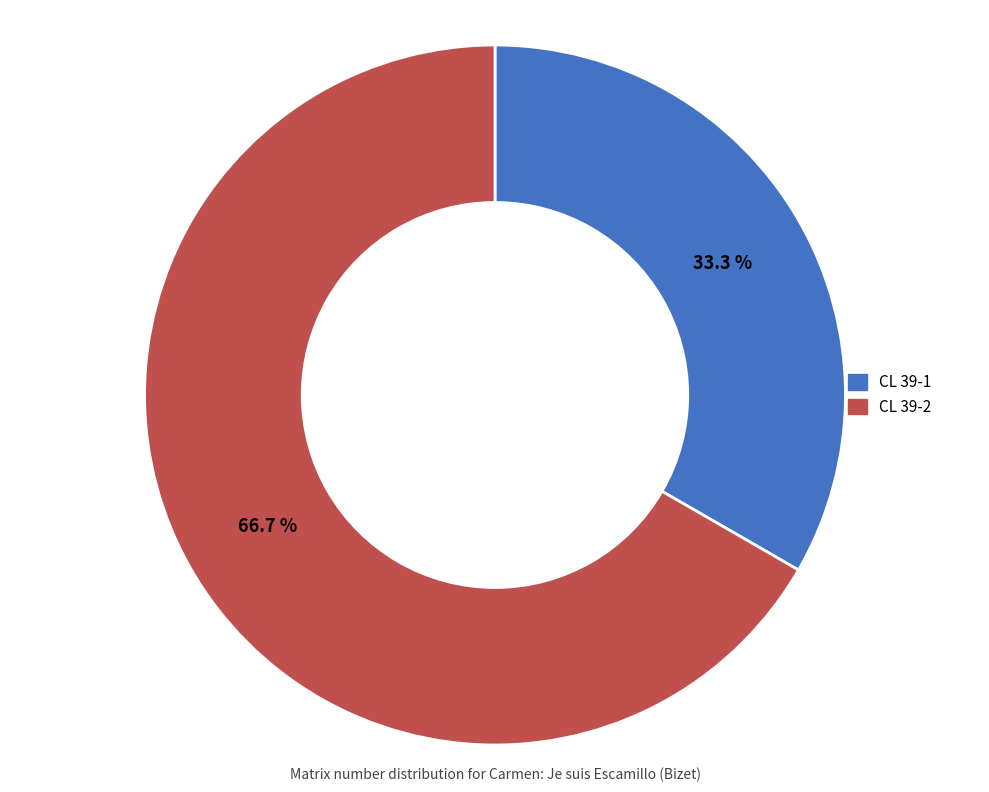

What is the smallest slice in the pie chart?

CL 39-1